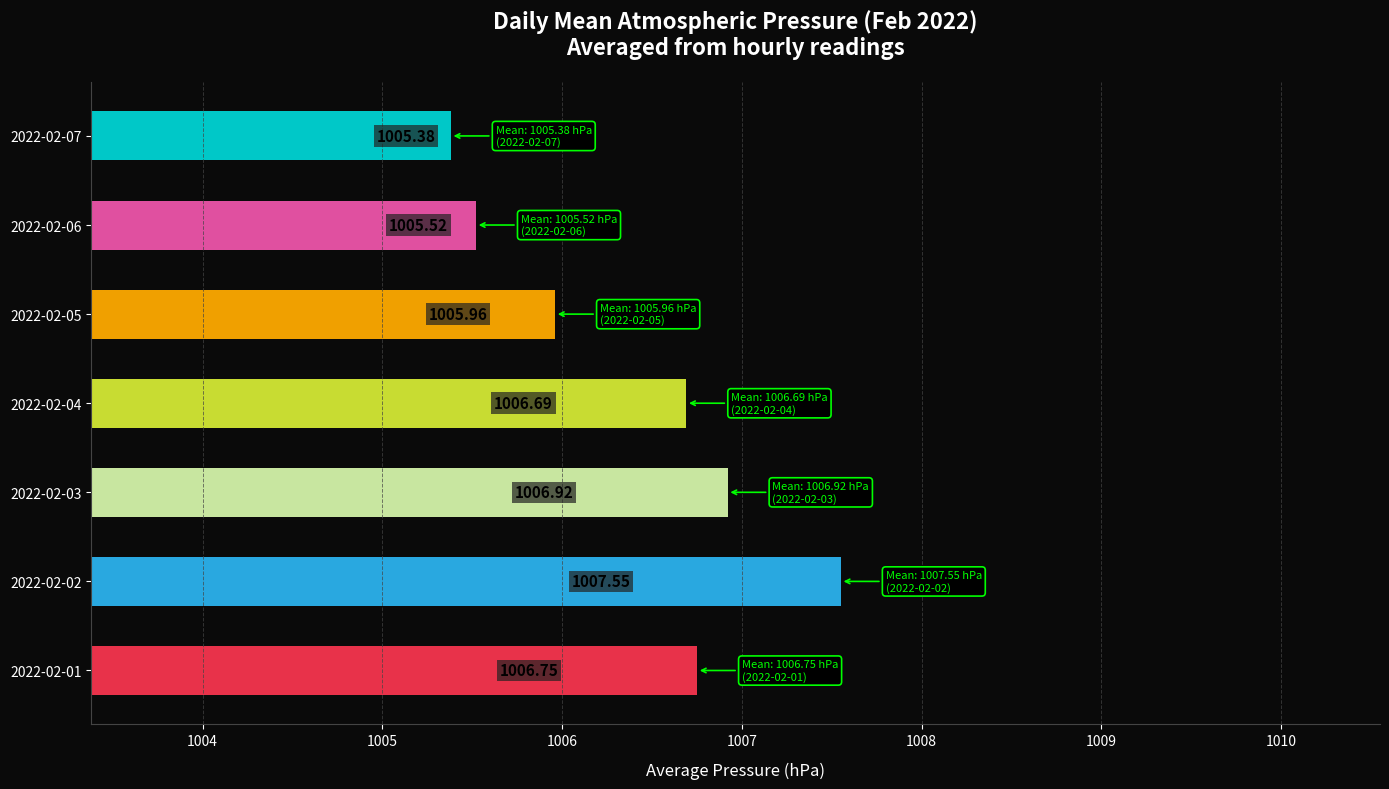

How many data points does each series have?

7